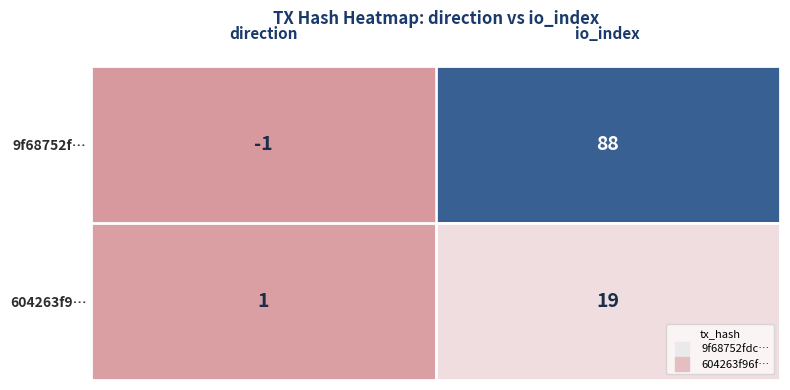

What is the difference between the maximum and minimum values in the 604263f9… series?

18